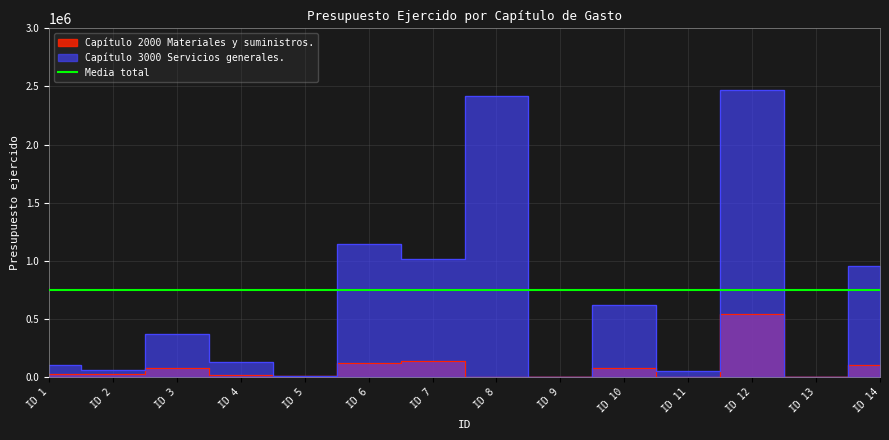

What is the sum of the Capítulo 2000 Materiales y suministros. values at ID 7 and ID 14?

237749.4